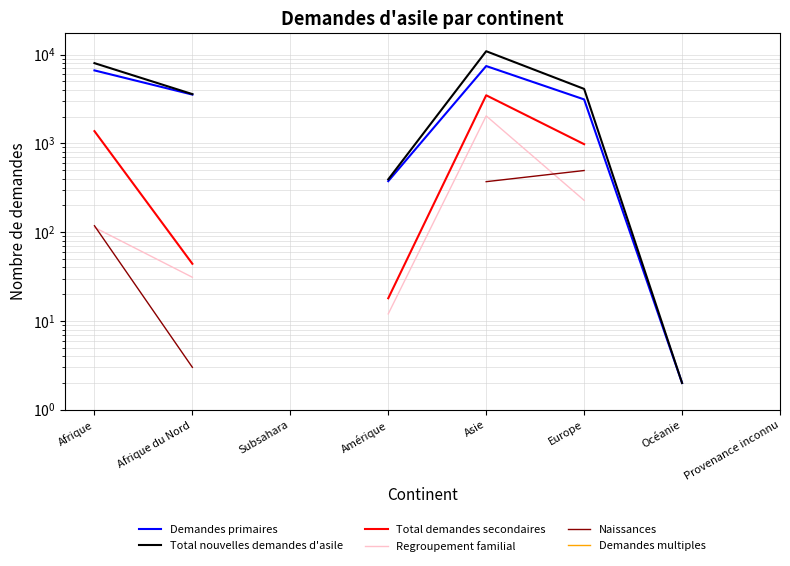

True or false: Regroupement familial and Total nouvelles demandes d'asile cross at least once.

False